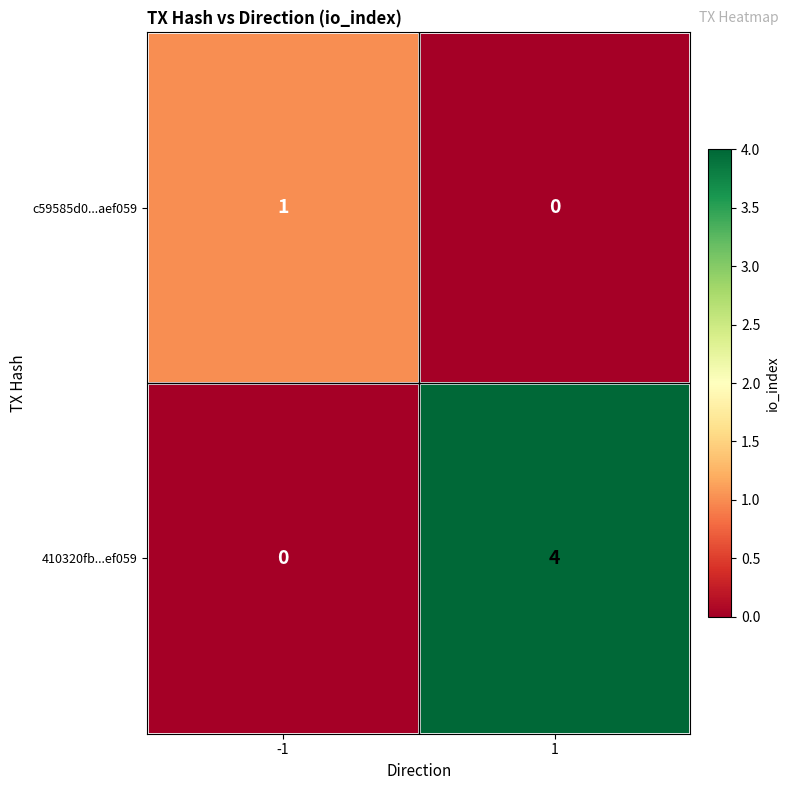

What is the total value across all series at 1?

4